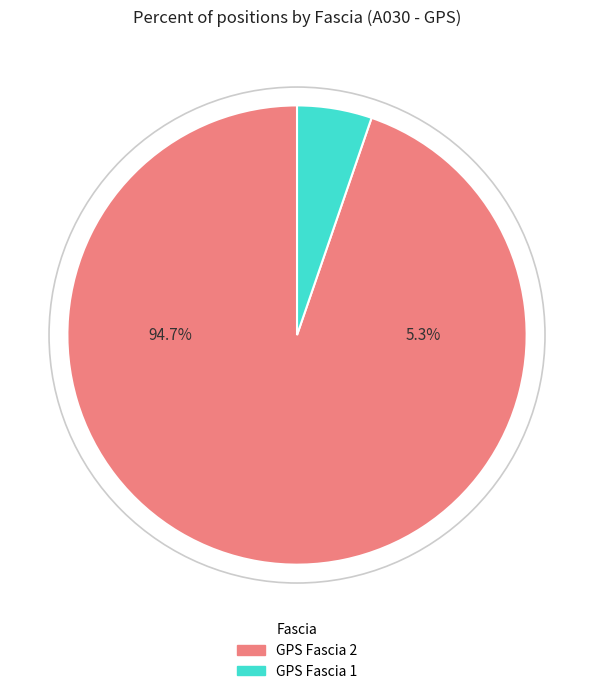

To the nearest percent, what portion does GPS Fascia 2 represent?

95%